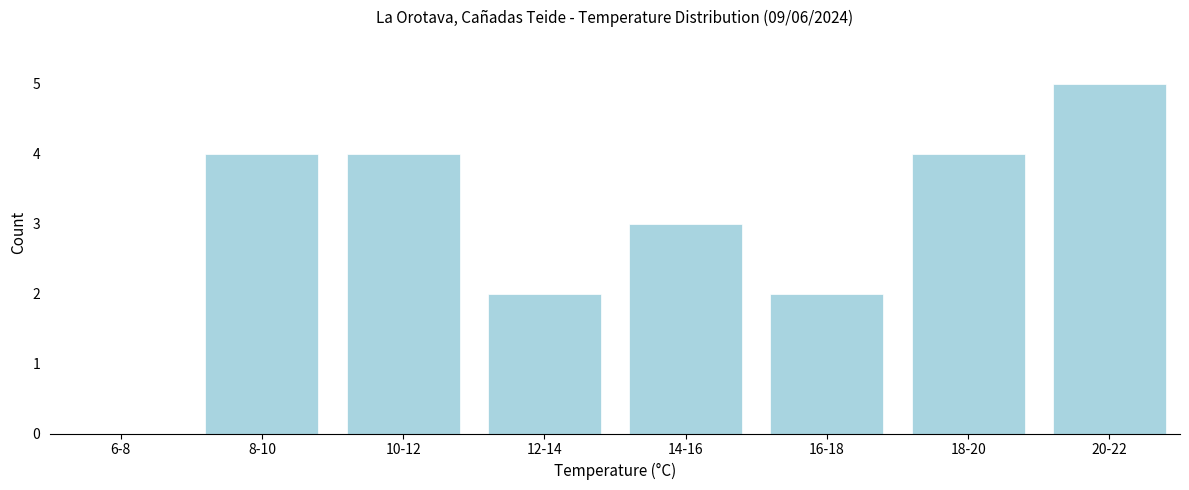

Reading left to right, transcribe all the data shown in this chart.

6-8=0	8-10=4	10-12=4	12-14=2	14-16=3	16-18=2	18-20=4	20-22=5